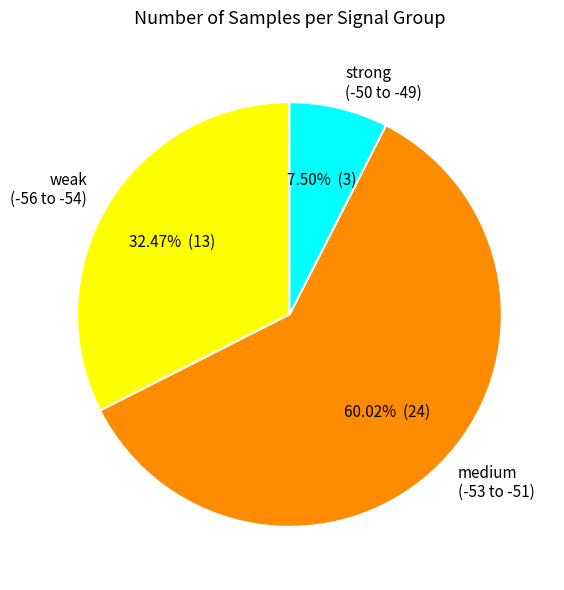

Is the sum of medium (-53 to -51) and weak (-56 to -54) greater than half?

Yes